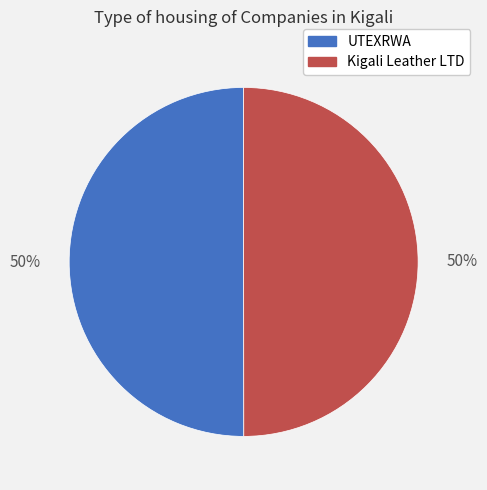

Is the sum of Kigali Leather LTD and UTEXRWA greater than half?

Yes